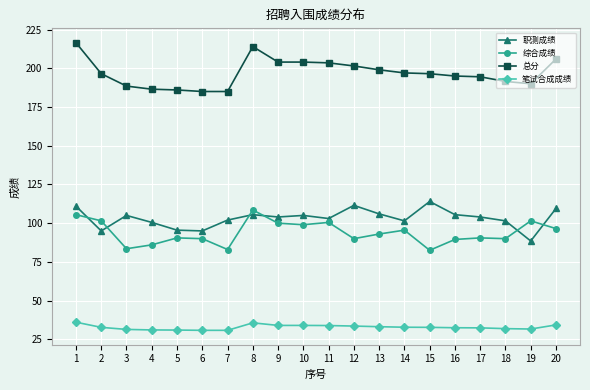

What is the spread (max minus min) of values at 8?

178.3